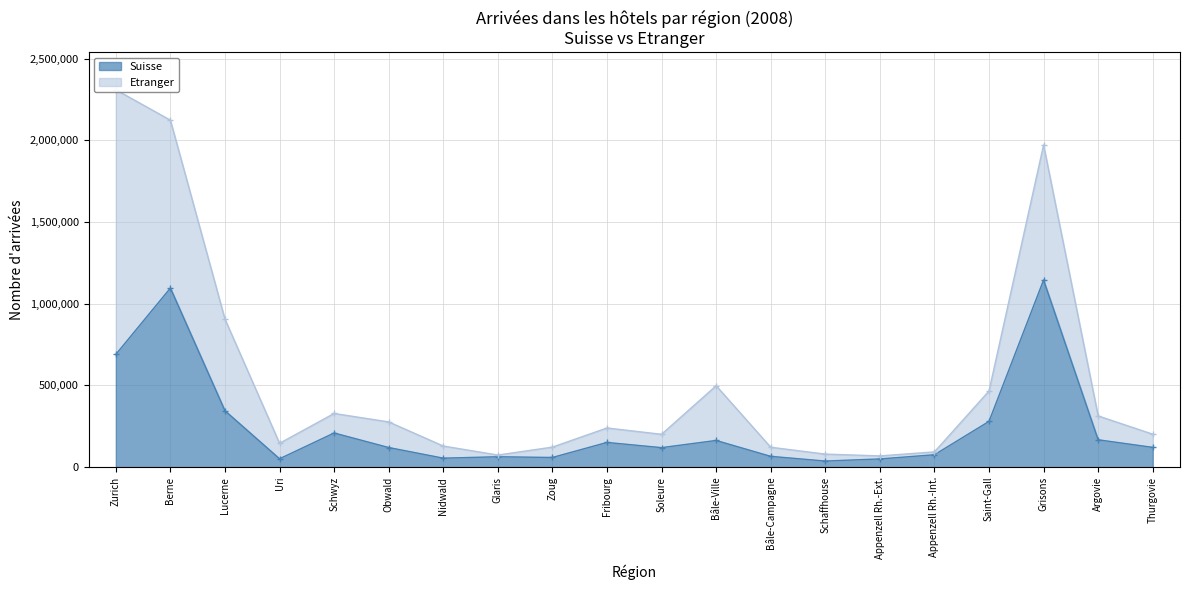

Where is Suisse nearest to the value 590891?

Zurich